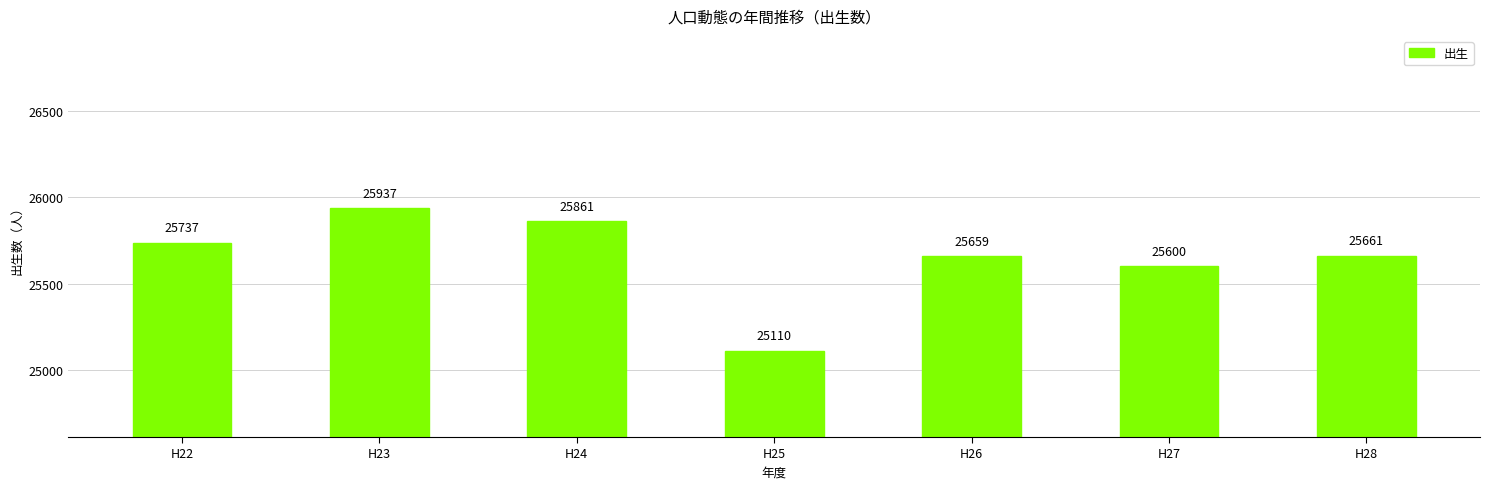

What is the difference between the second highest and second lowest values?

261